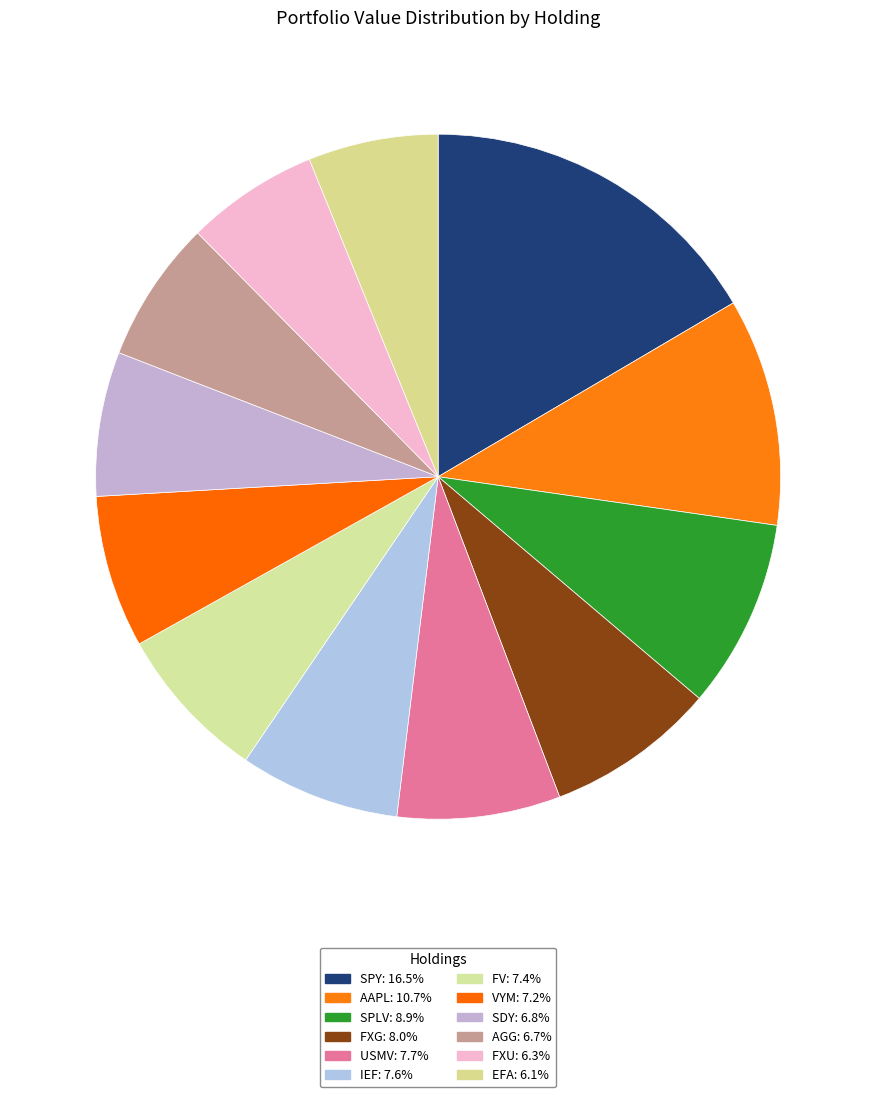

How many slices are in this pie chart?

12